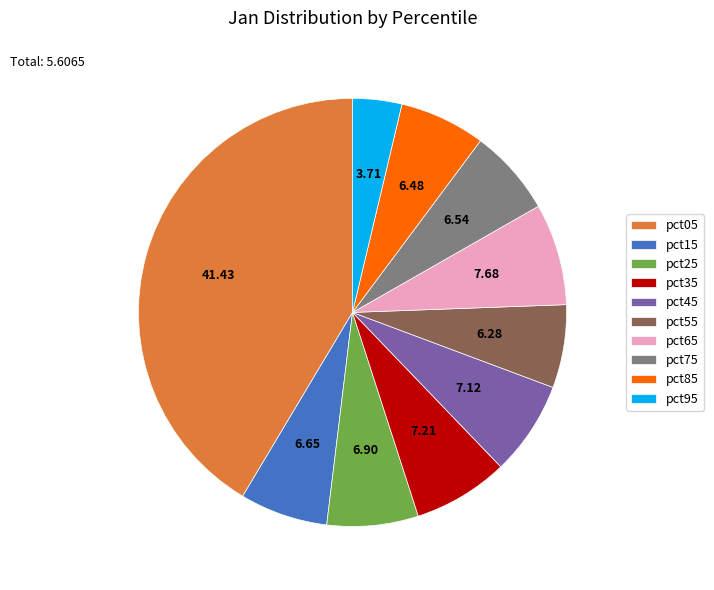

Is there any slice that represents more than half of the pie?

No